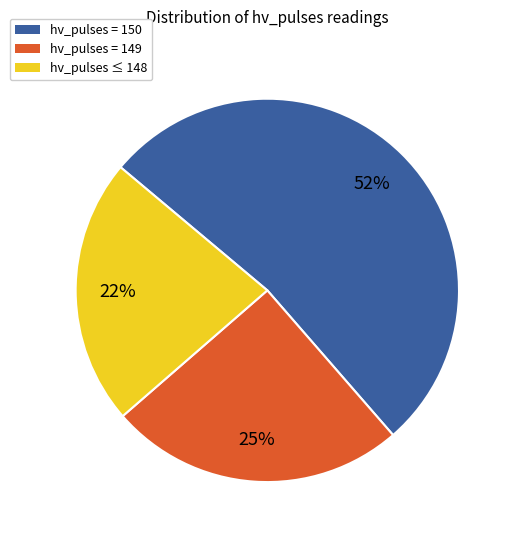

To the nearest percent, what is the average slice percentage?

33%